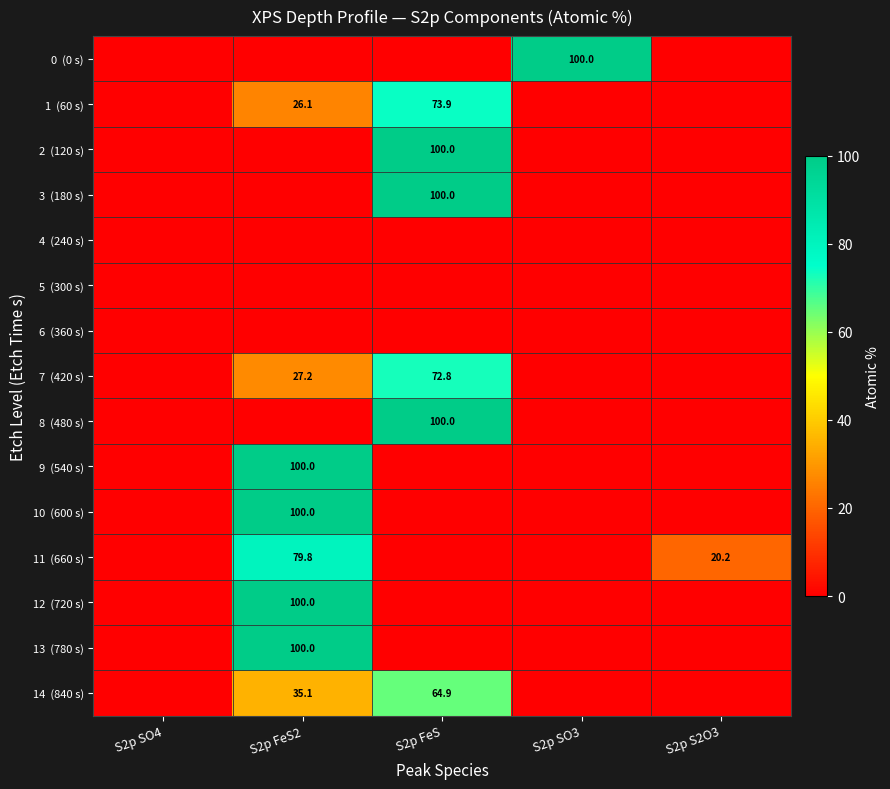

Rank the series at S2p SO3 from lowest to highest value.

1 (60 s), 2 (120 s), 3 (180 s), 4 (240 s), 5 (300 s), 6 (360 s), 7 (420 s), 8 (480 s), 9 (540 s), 10 (600 s), 11 (660 s), 12 (720 s), 13 (780 s), 14 (840 s), 0 (0 s)